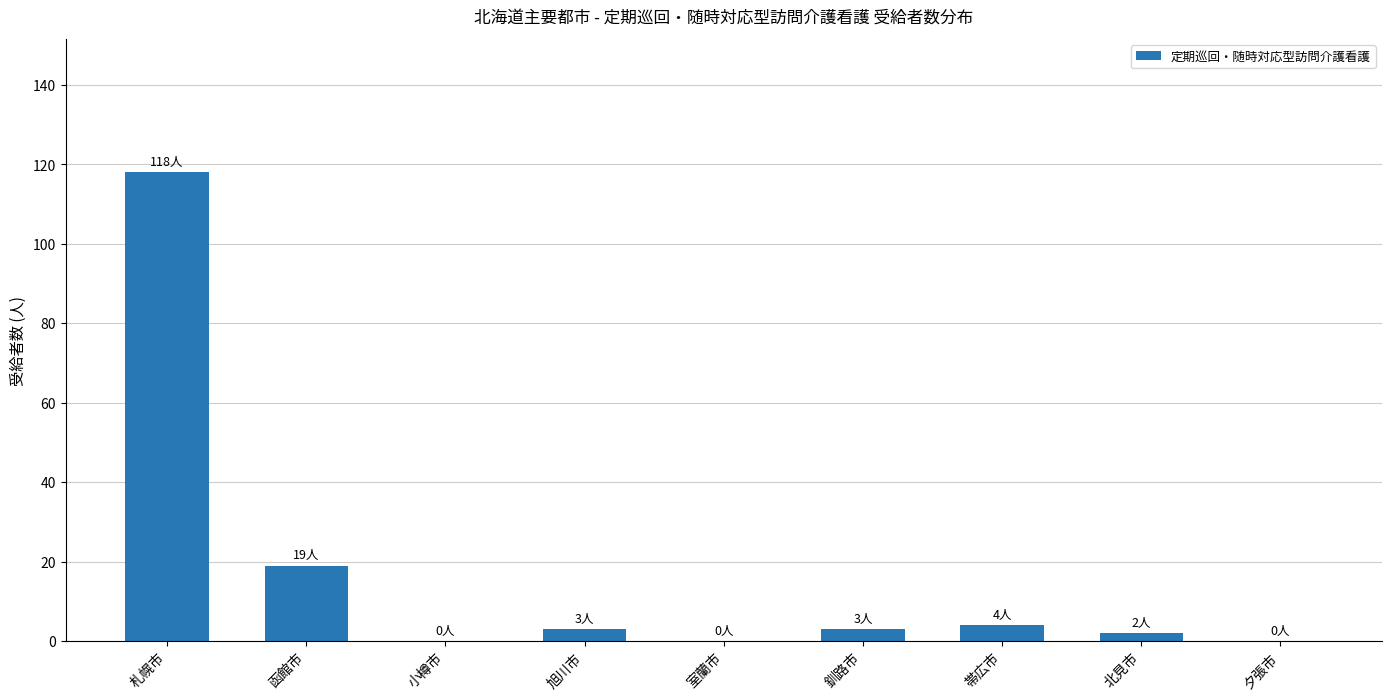

Is it true that the value at 帯広市 is 4?

True